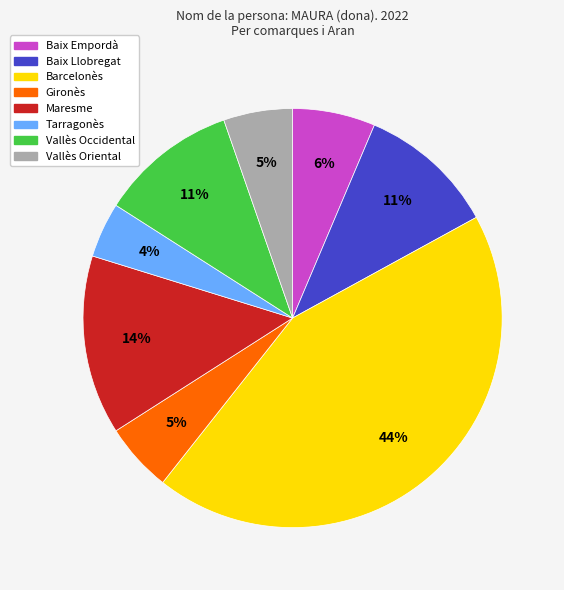

Count the number of slices in the pie.

8